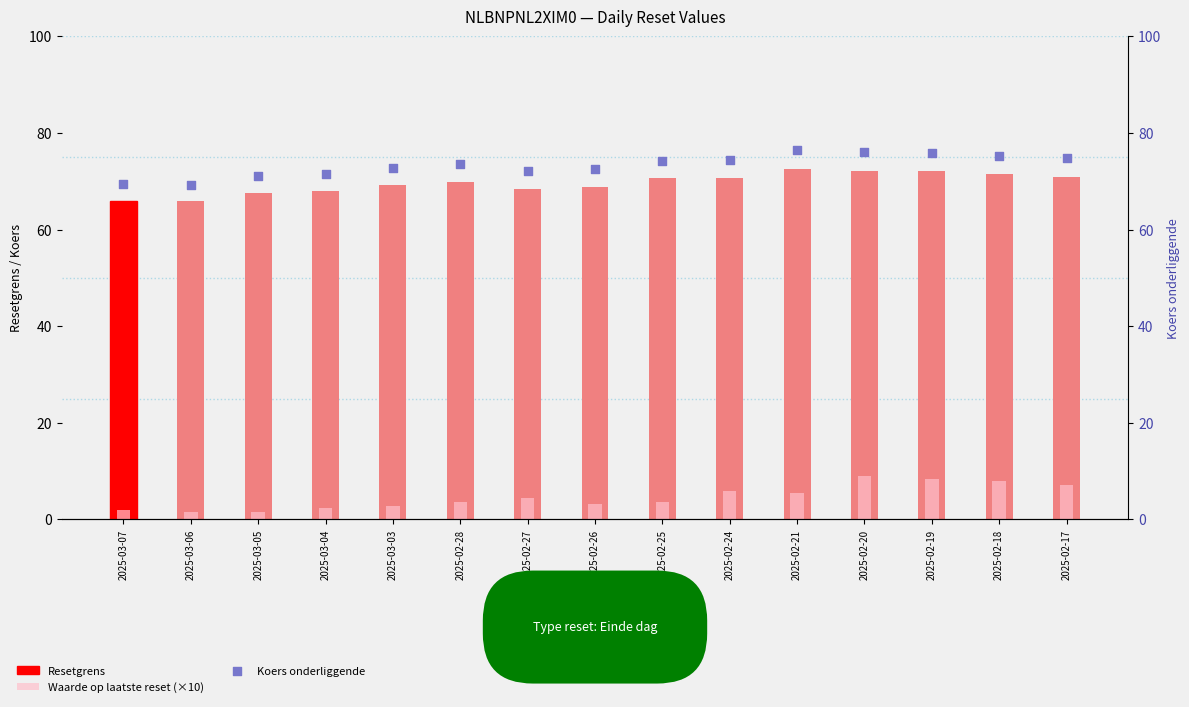

Which series has the widest spread of Y values?

Waarde op laatste reset (×10)